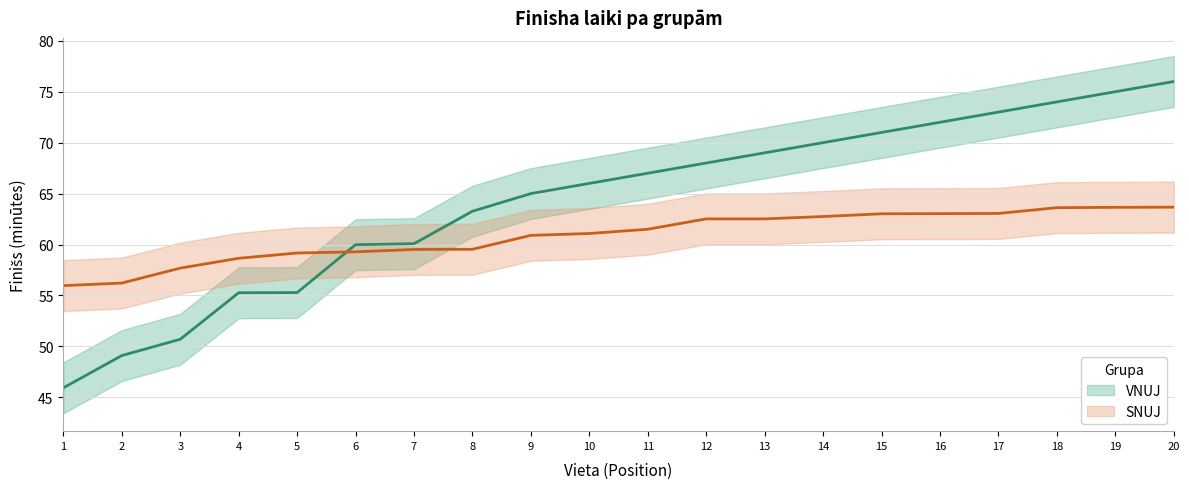

Which series has the largest range (max minus min)?

VNUJ